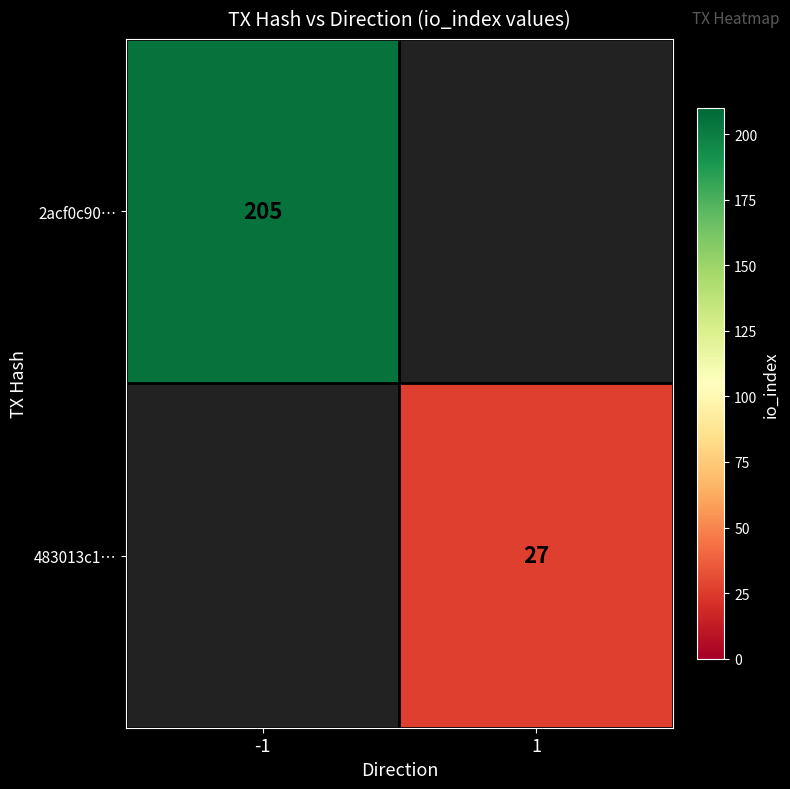

True or false: 2acf0c90… has a value of 134 at -1.

False